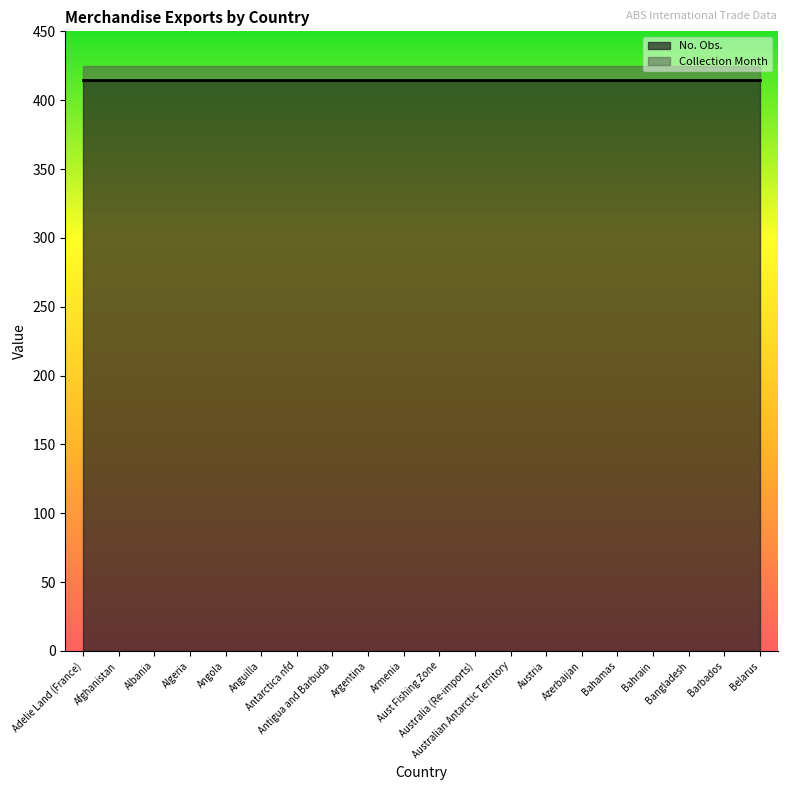

The No. Obs. series shows 415 at Australian Antarctic Territory. True or false?

True